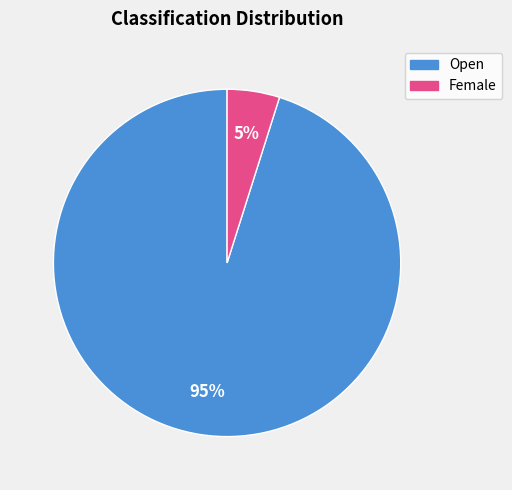

Is there a majority slice in this chart?

Yes